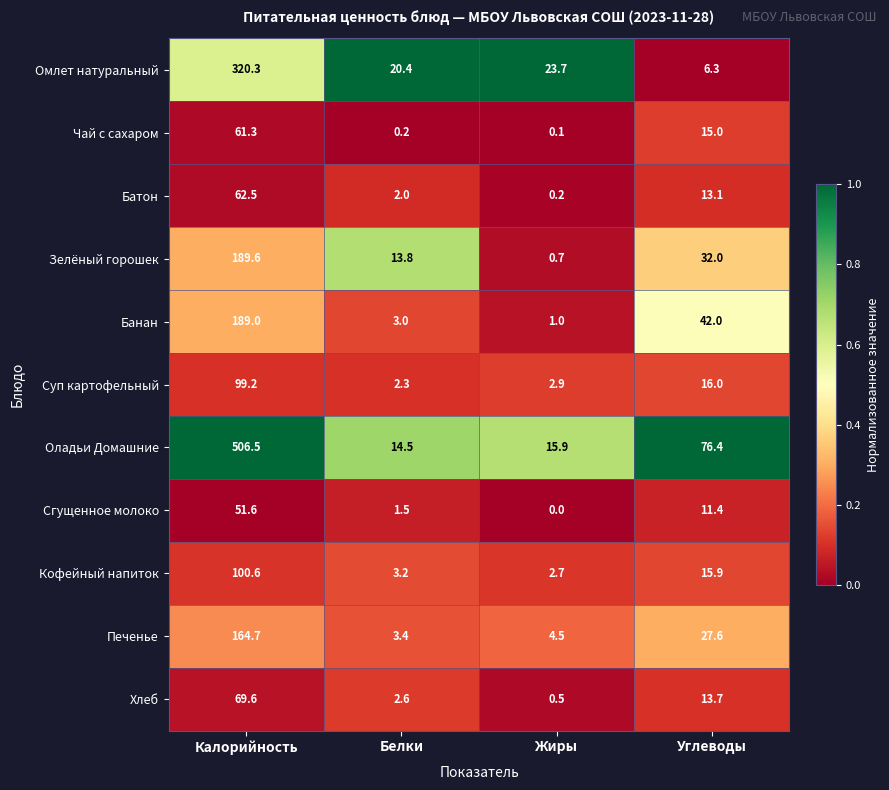

At how many categories does at least one series exceed 0?

4